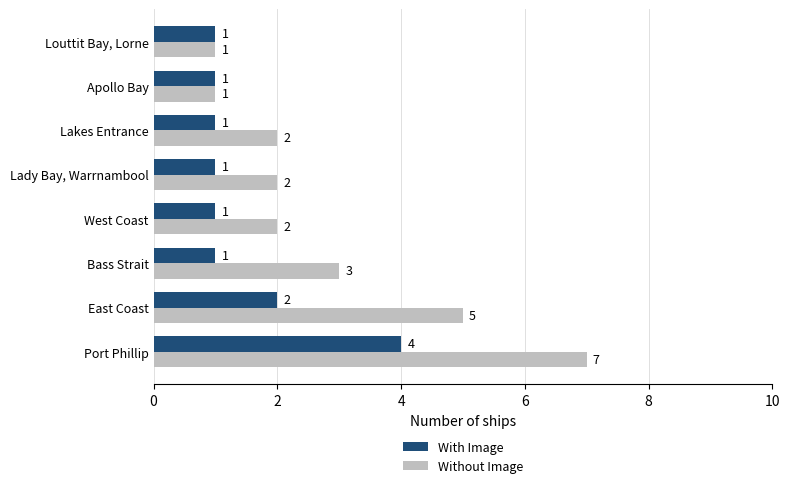

What is the difference between the maximum and minimum values in the With Image series?

3